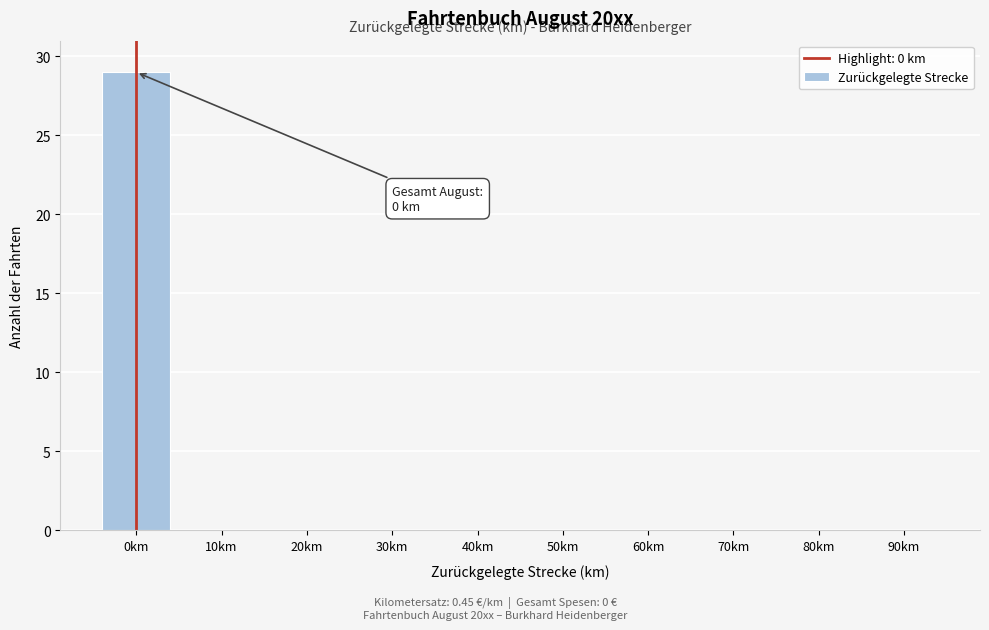

Reading left to right, list all the values displayed in this chart.

0km=29	10km=0	20km=0	30km=0	40km=0	50km=0	60km=0	70km=0	80km=0	90km=0